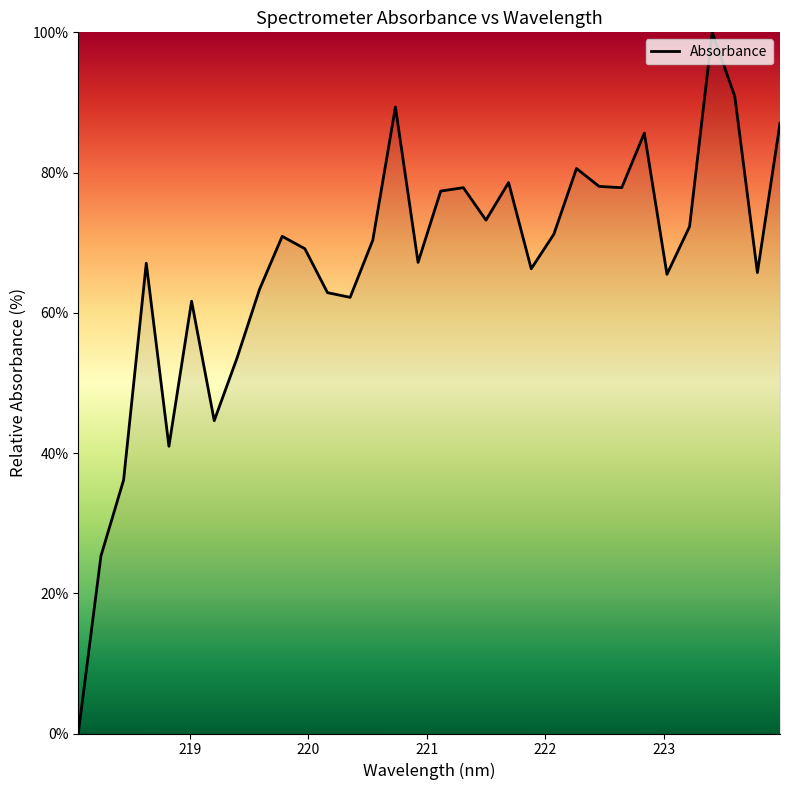

What is the maximum value shown in the chart?

100.0